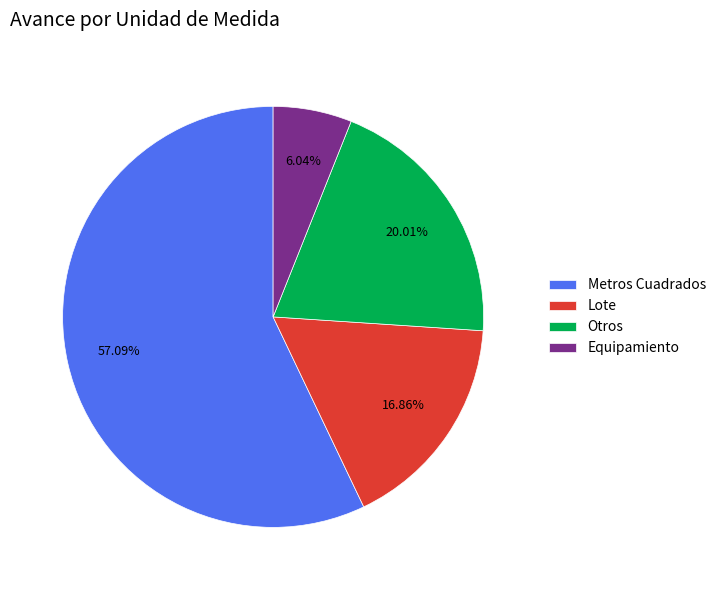

Is Lote the majority of the pie?

No